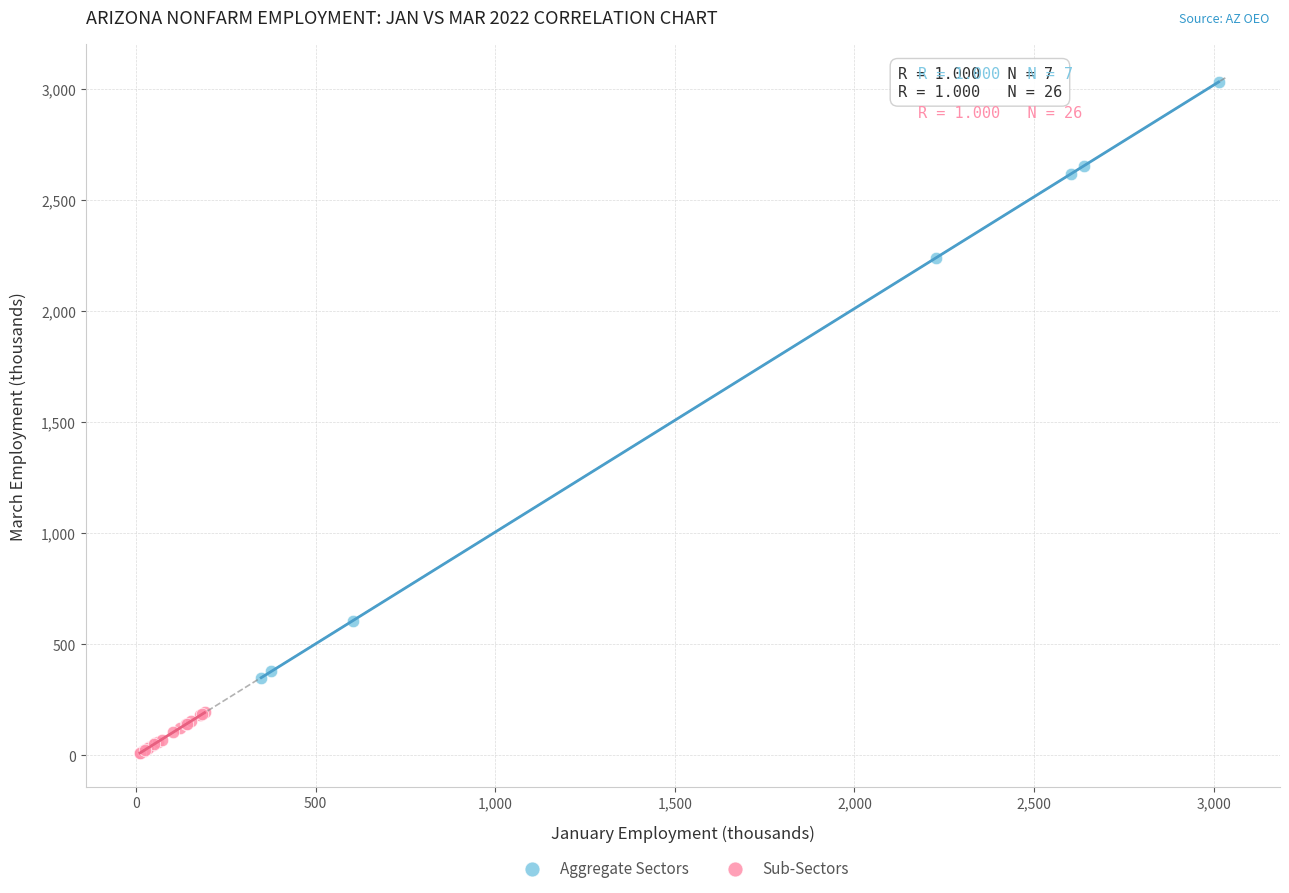

What are all the series names shown in the legend?

Aggregate Sectors, Sub-Sectors